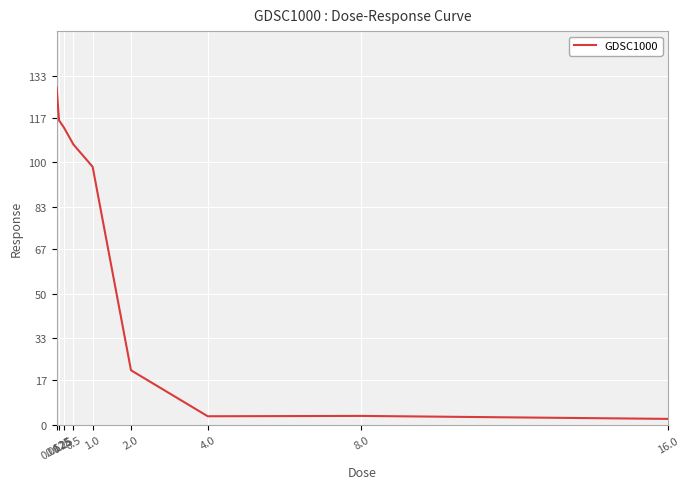

Where is the first local minimum?

4.0